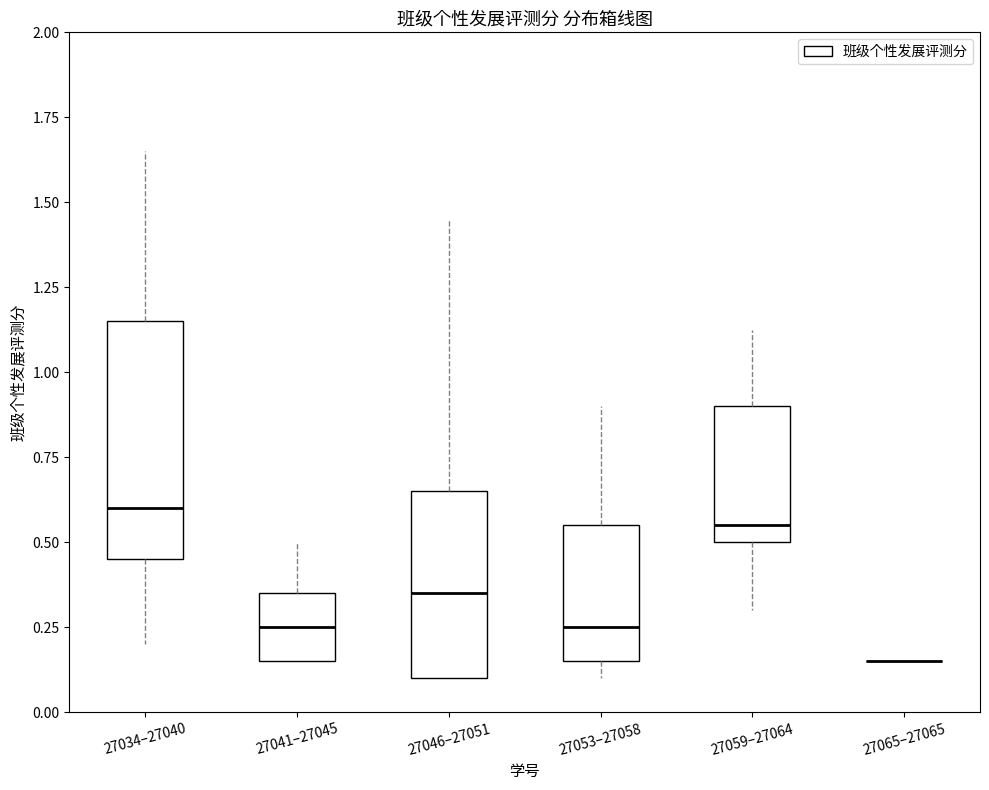

Reading left to right, transcribe this box plot: for each box, give where its median line is, the range the box spans, and where its two whiskers end, as read against the y-axis. The values are not printed on the chart, so give them approximately, as read against the axis.

27034–27040: median 0.60, box 0.45 to 1.15, whiskers 0.20 to 1.65
27041–27045: median 0.25, box 0.15 to 0.35, whiskers 0.15 to 0.50
27046–27051: median 0.35, box 0.10 to 0.65, whiskers 0.10 to 1.45
27053–27058: median 0.25, box 0.15 to 0.55, whiskers 0.10 to 0.90
27059–27064: median 0.55, box 0.50 to 0.90, whiskers 0.30 to 1.15
27065–27065: box collapsed to a line at 0.15, whiskers 0.15 to 0.15